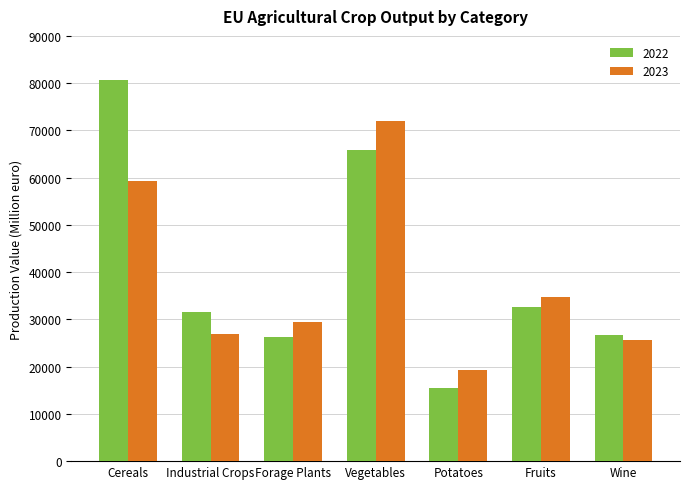

At which label does 2022 first exceed 31467?

Cereals